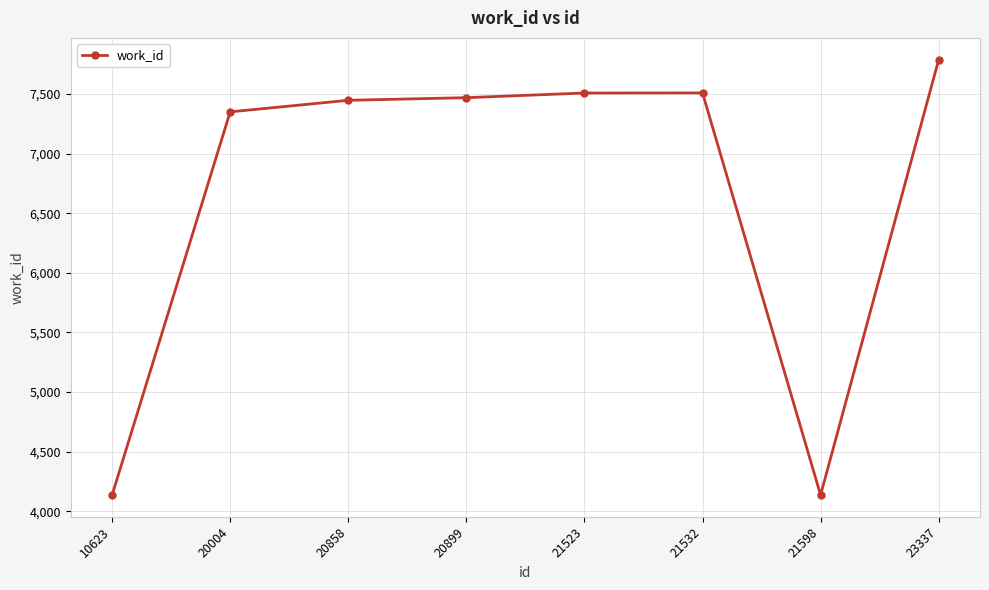

What is the change in value from 10623 to 20899?

+3334